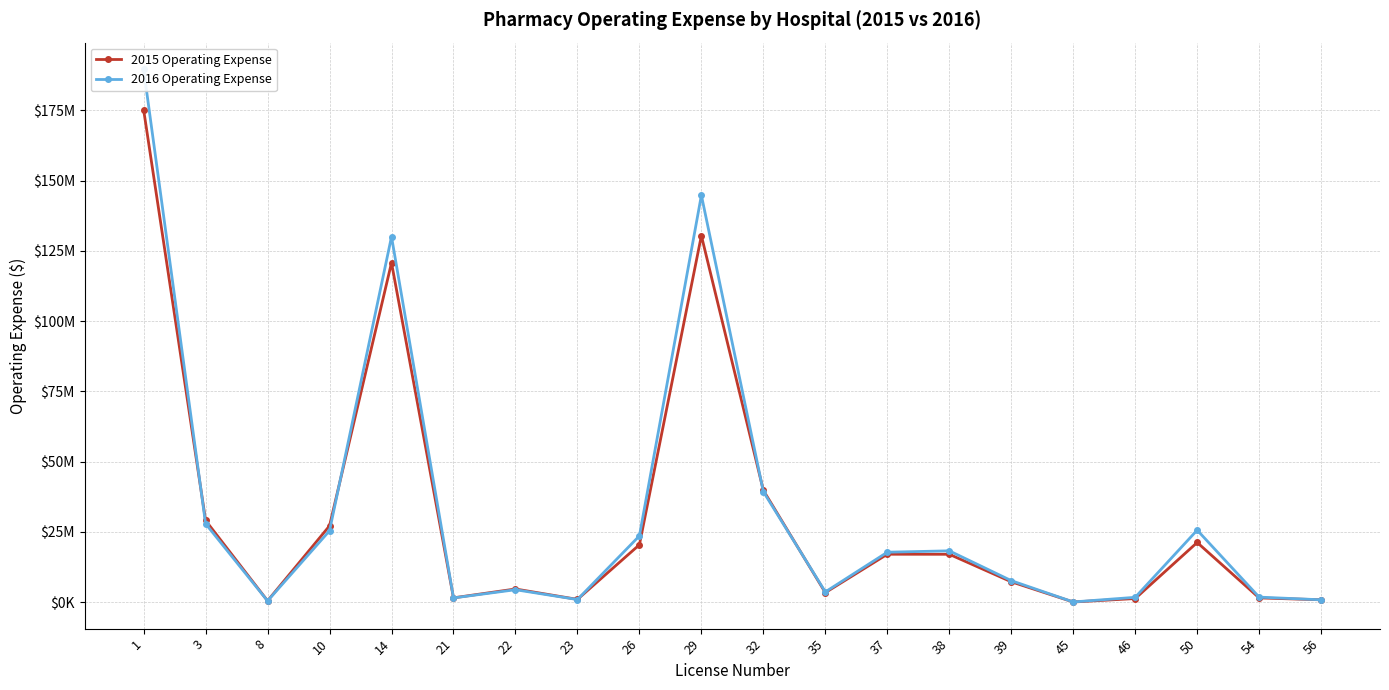

Which series changed the most between 32 and 38?

2015 Operating Expense